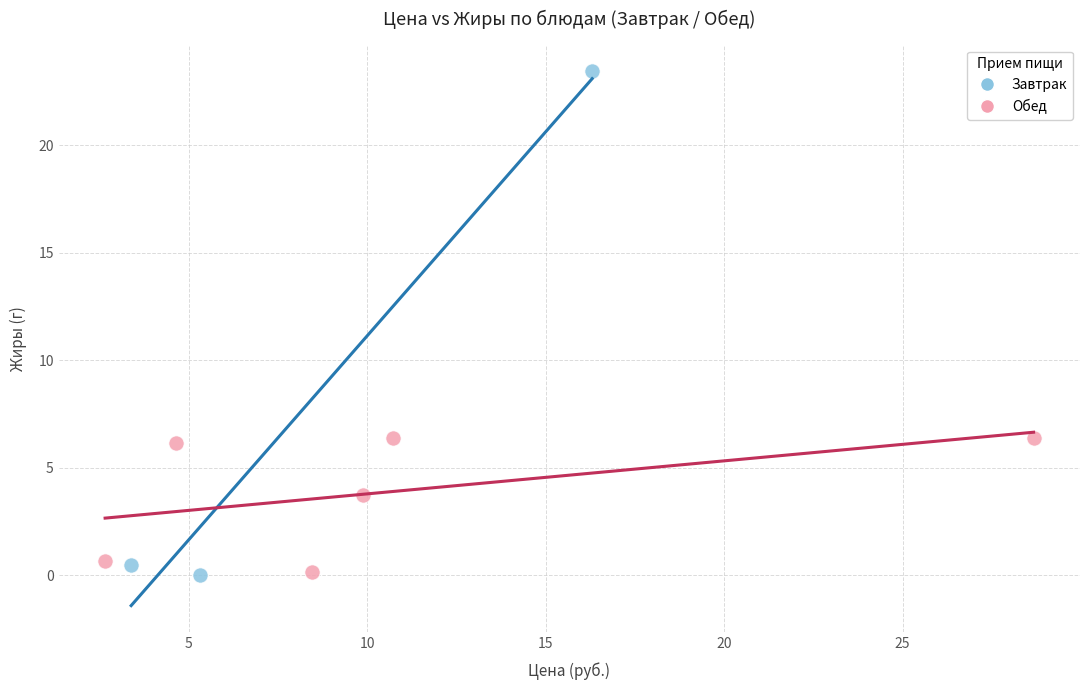

Which series has the widest spread of Y values?

Завтрак